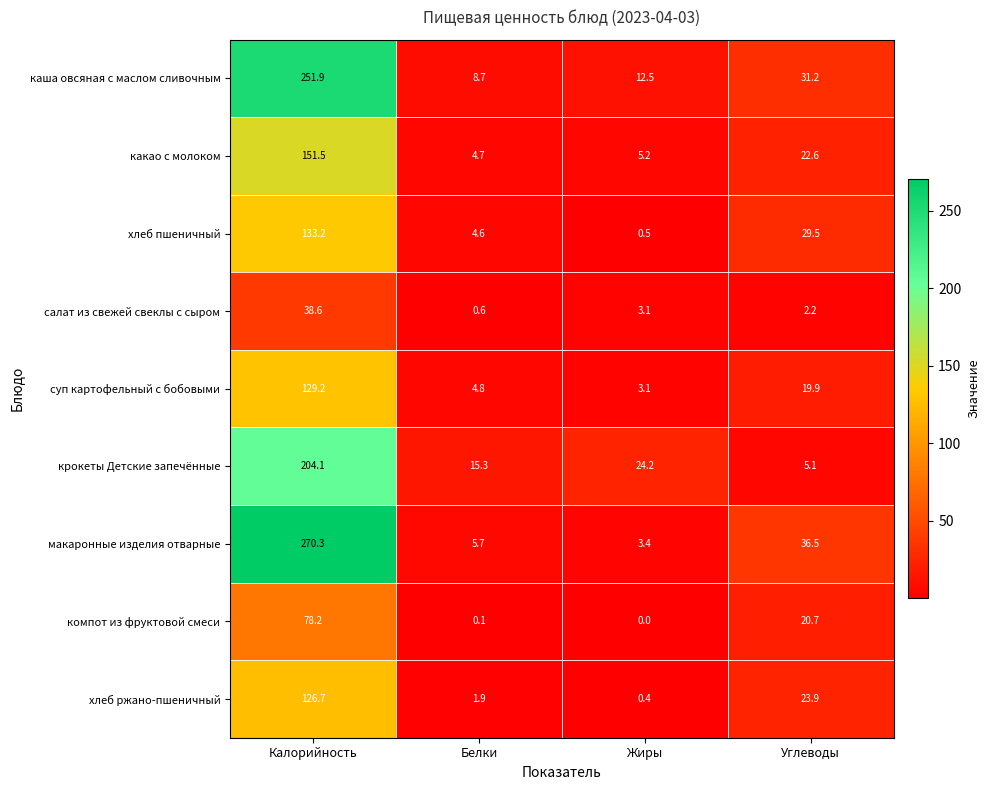

The крокеты Детские запечённые series shows 5.1 at Углеводы. True or false?

True